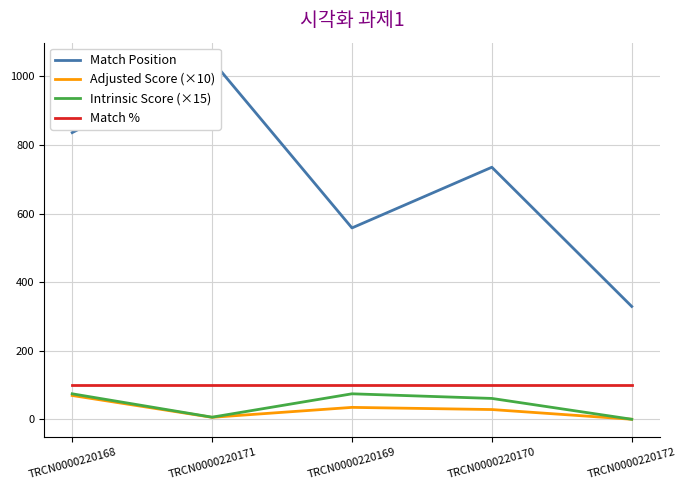

Reading right to left, extract all data points from this chart.

Match Position: 329.0	735.0	558.0	1046.0	836.0
Adjusted Score (×10): 0.0	28.4	34.6	5.7	69.3
Intrinsic Score (×15): 0.0	60.8	74.2	6.1	74.2
Match %: 100.0	100.0	100.0	100.0	100.0